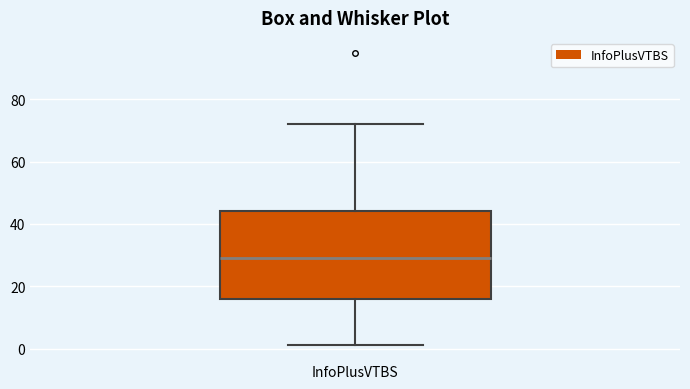

Transcribe this box plot: give where the median line is, the range the box spans, and where the two whiskers end, as read against the y-axis. The values are not printed on the chart, so give them approximately, as read against the axis.

median 30, box 16 to 44, whiskers 2 to 72